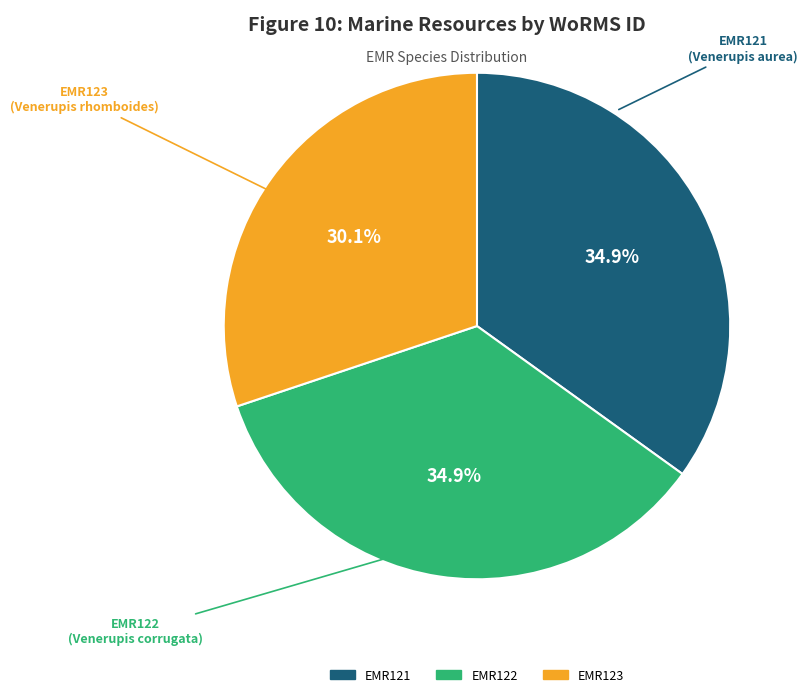

To the nearest percent, what is the difference between the largest and smallest slice percentages?

5%